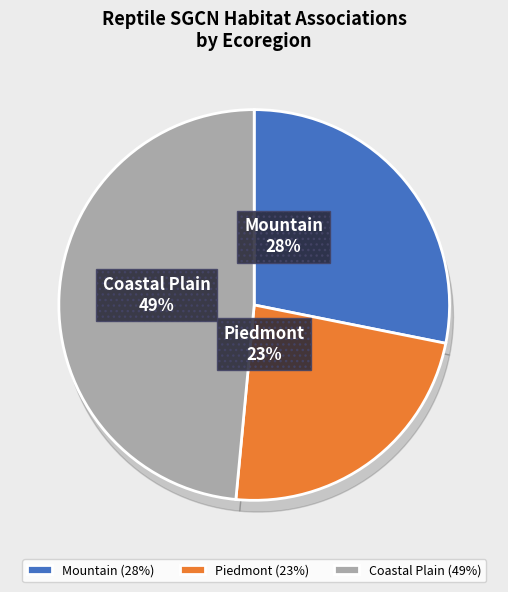

Combined, do Eastern Milk Snake and Eastern Kingsnake account for over 50%?

No